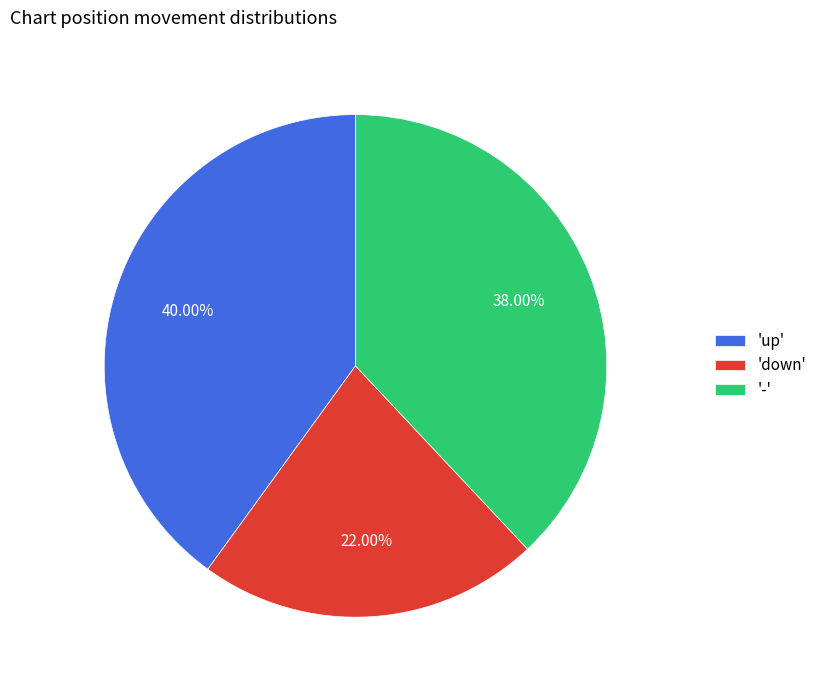

Is there any slice that represents more than half of the pie?

No